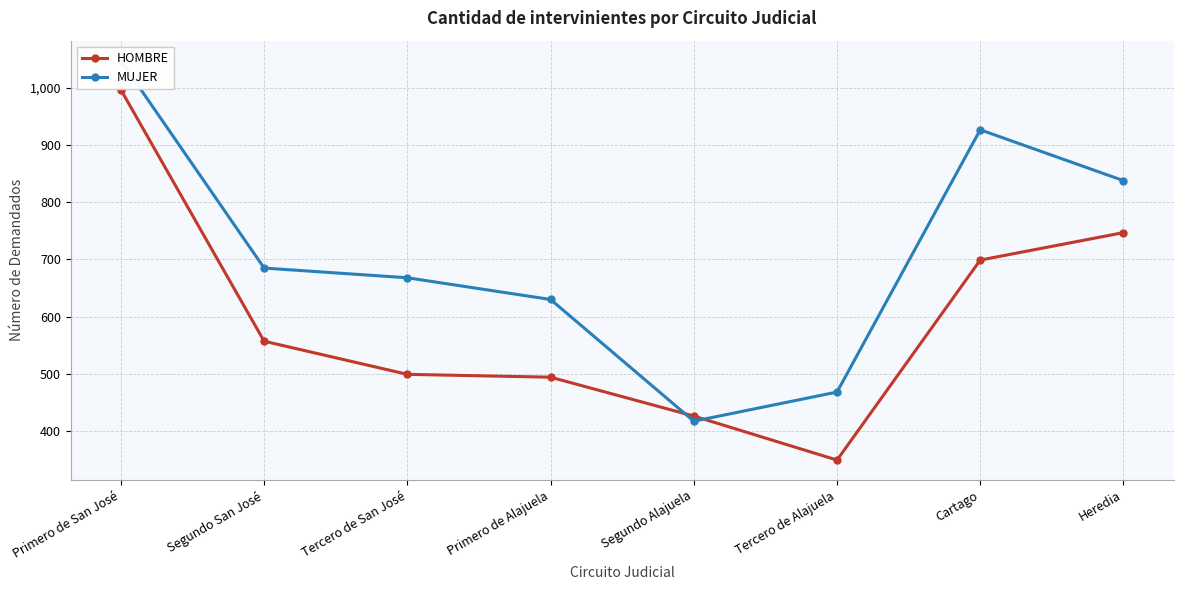

Reading right to left, transcribe all the data shown in this chart.

HOMBRE: 747	699	349	426	494	499	557	997
MUJER: 838	927	468	417	630	668	685	1048